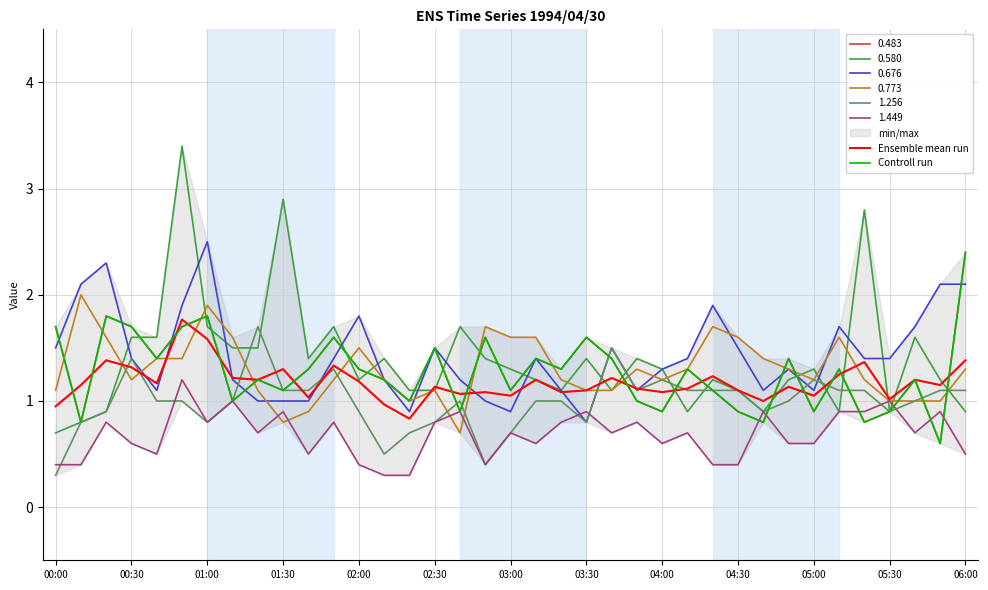

How many times do Ensemble mean run and Controll run cross each other?

16